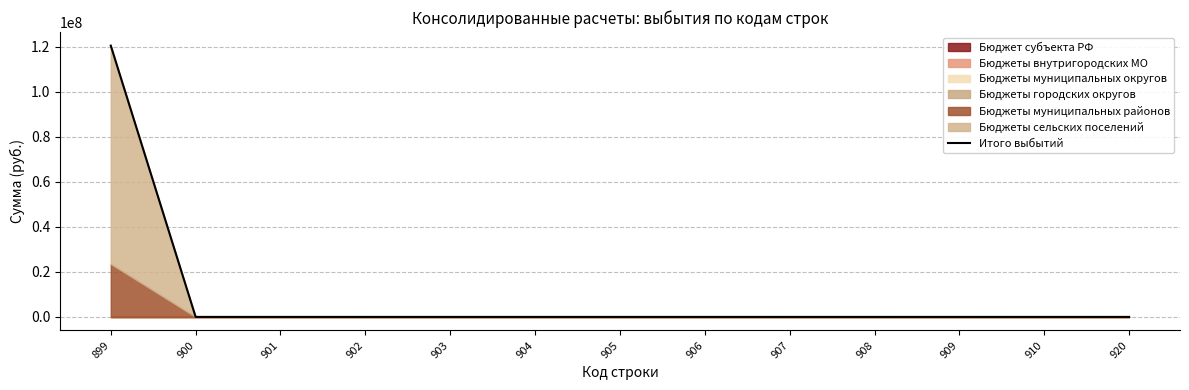

The chart shows a value of 0.0 at 902. True or false?

True